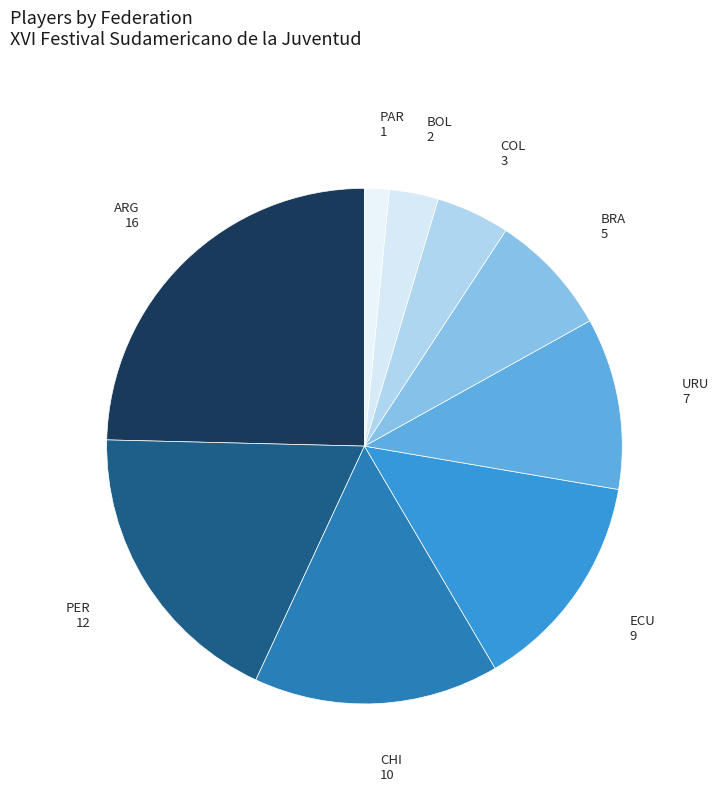

Is there any slice that represents more than half of the pie?

No